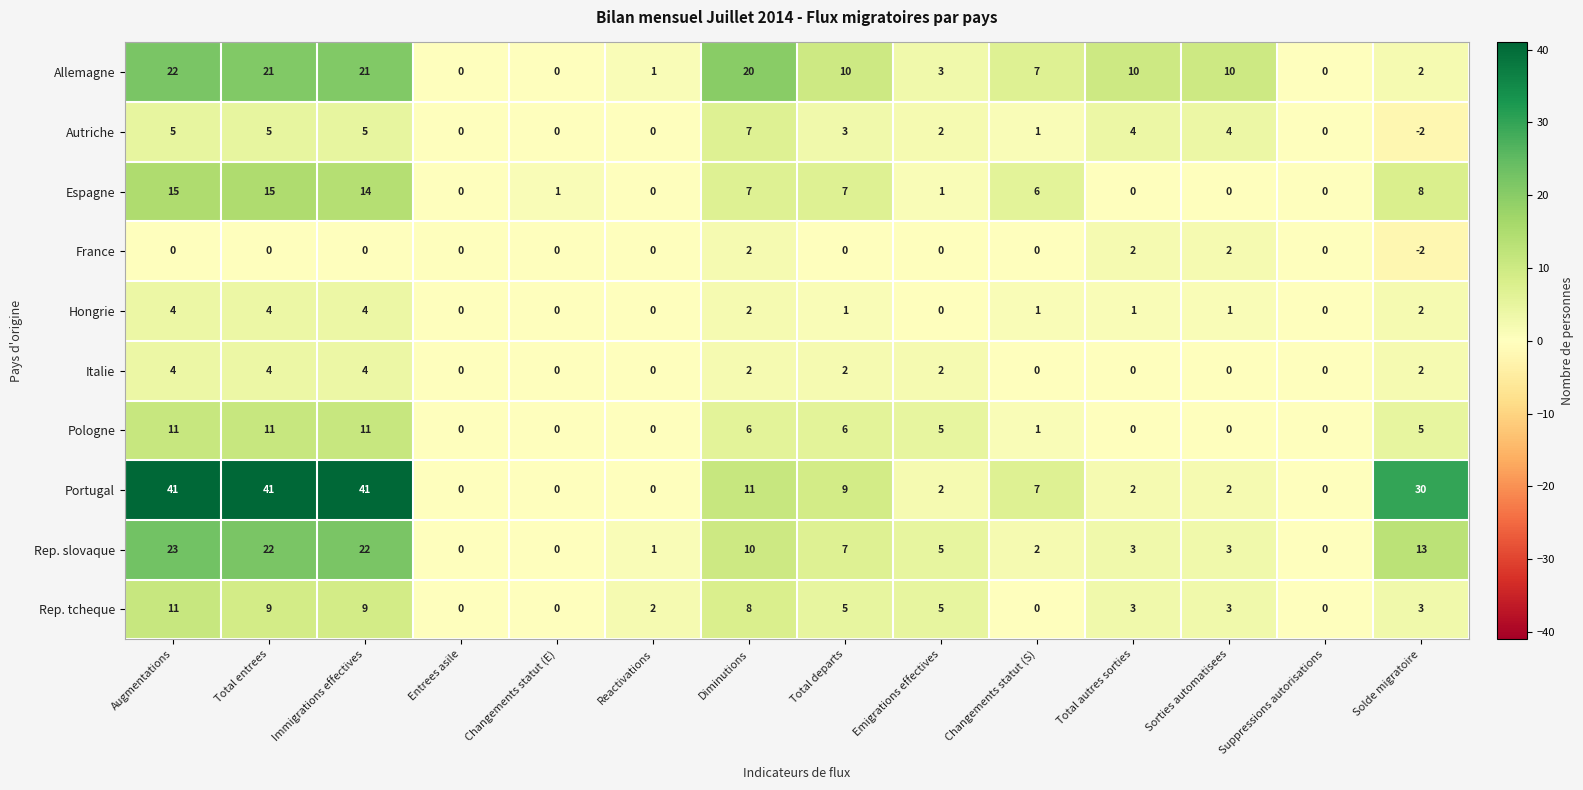

Which category has the lowest value in the Autriche series?

Solde migratoire